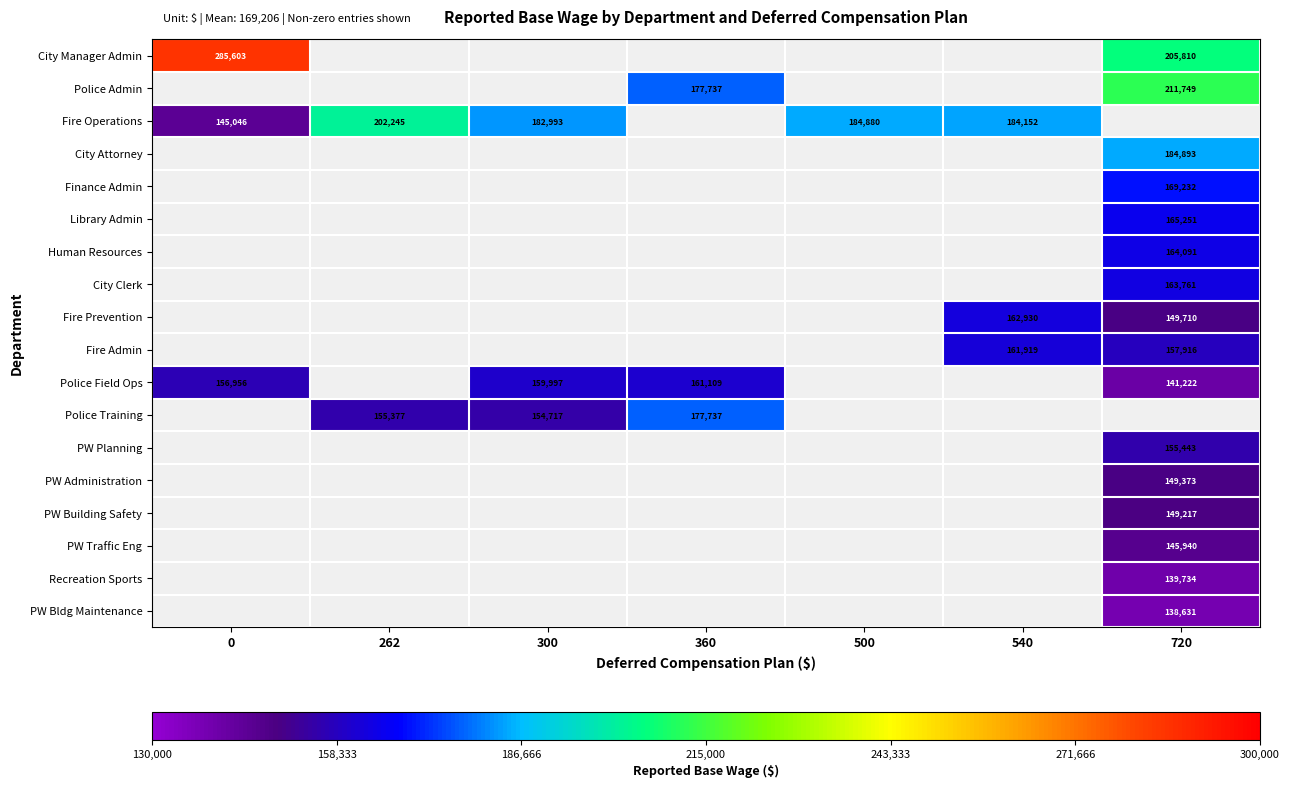

Is it true that Police Training equals 177737 at 360?

True